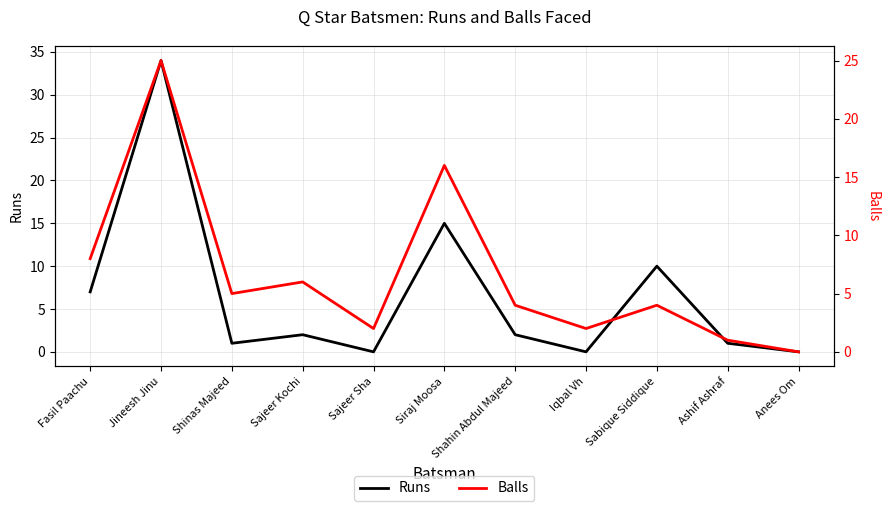

At which category is the sum across all series the highest?

Jineesh Jinu